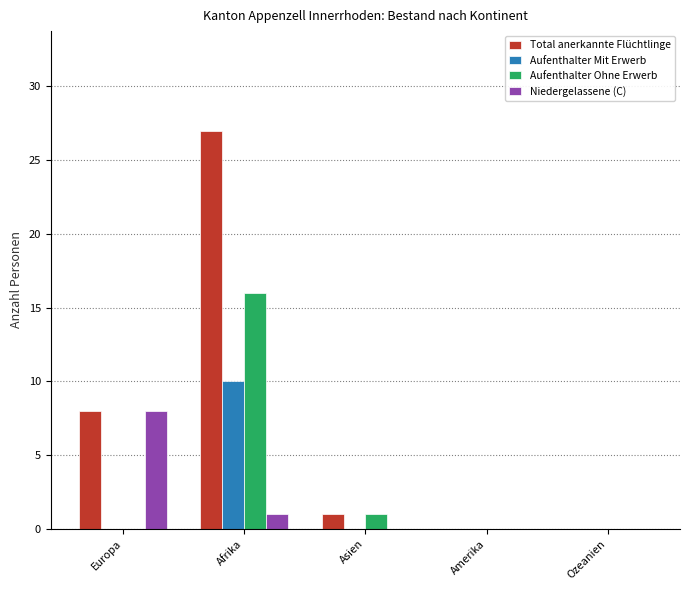

At which category is the sum across all series the highest?

Afrika